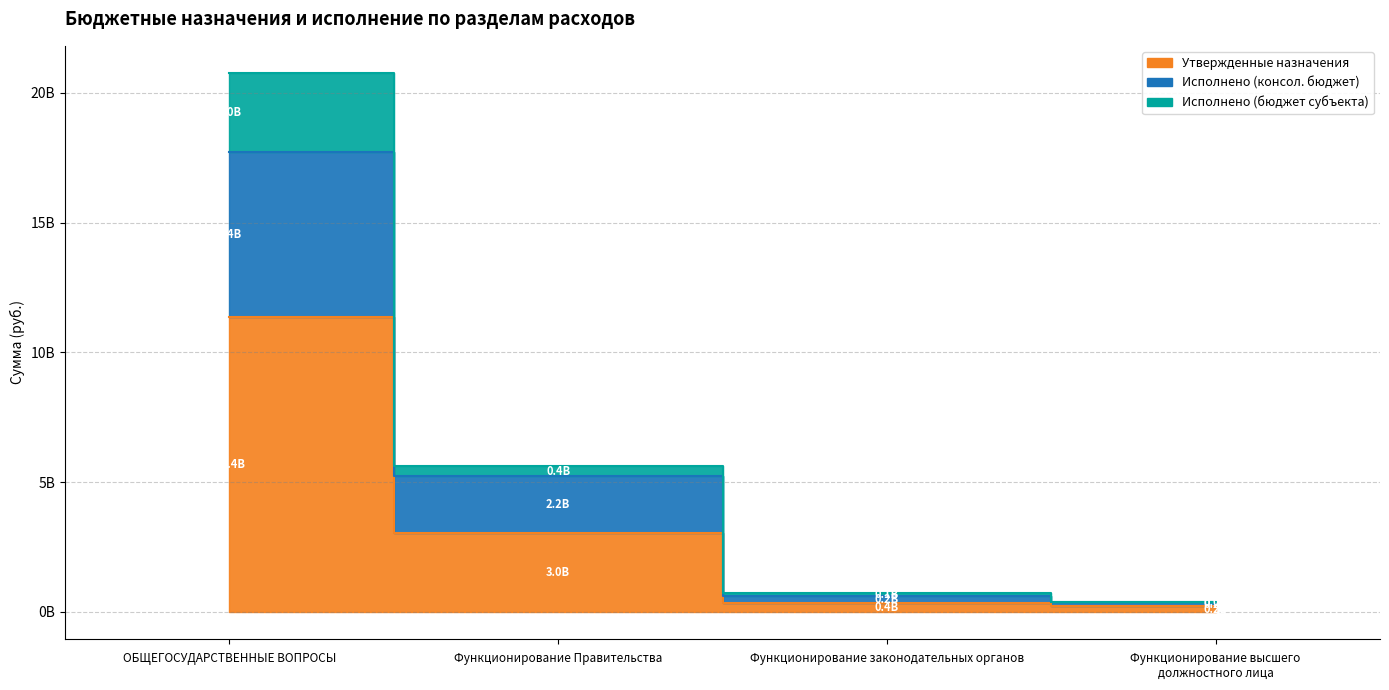

What is the difference between the Утвержденные назначения values at Функционирование Правительства and Функционирование законодательных органов?

2679159323.2